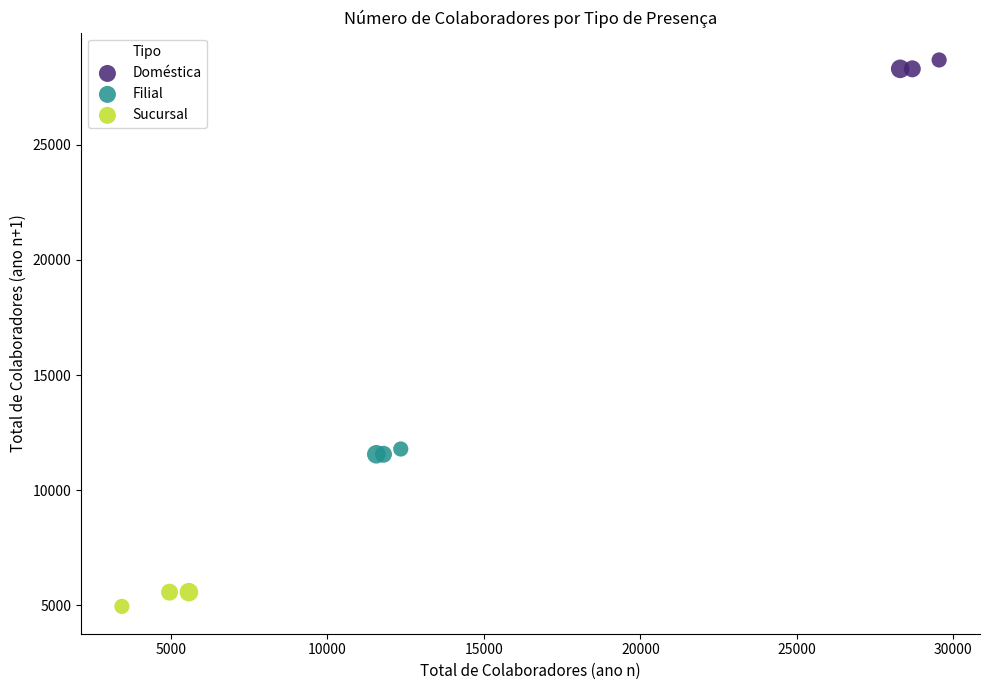

Which series contains the lowest Y value?

Sucursal